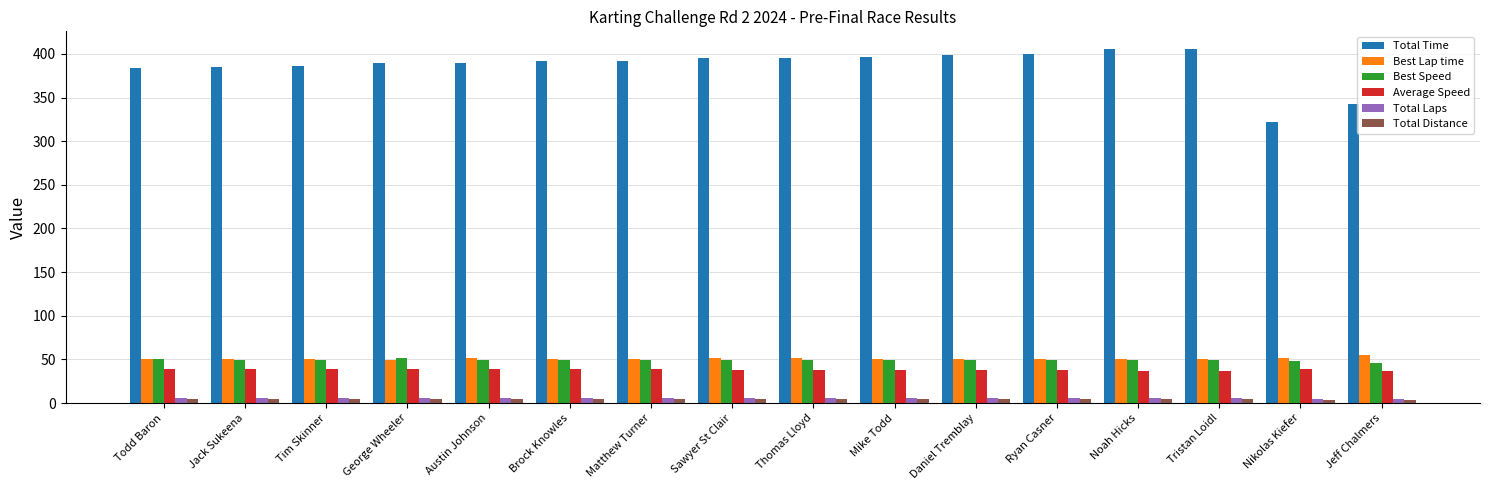

What is the sum of all Average Speed values?

613.7